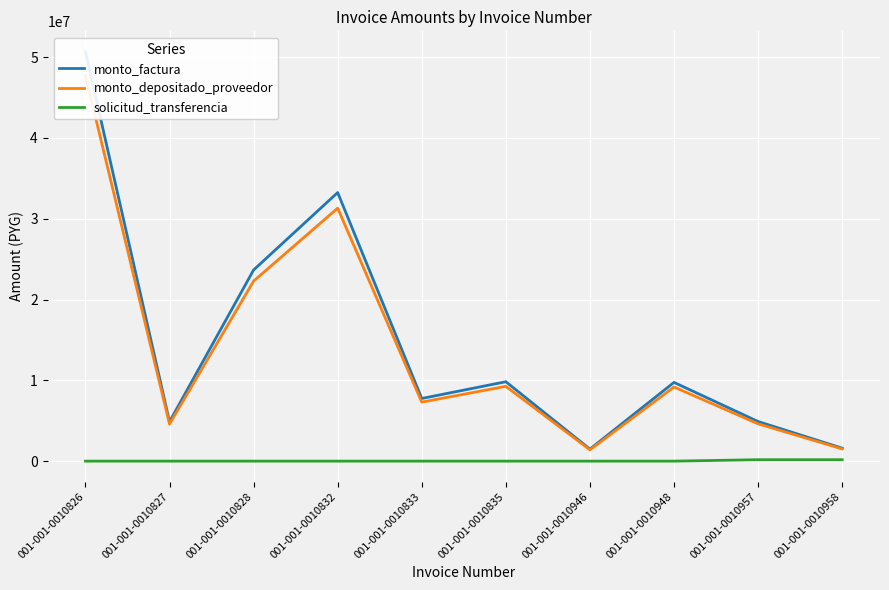

True or false: monto_factura and monto_depositado_proveedor cross at least once.

False